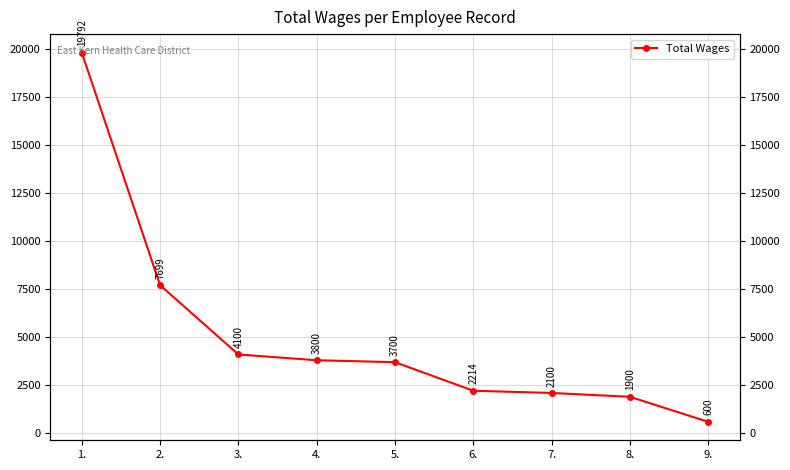

Rank the categories by value from lowest to highest.

9., 8., 7., 6., 5., 4., 3., 2., 1.